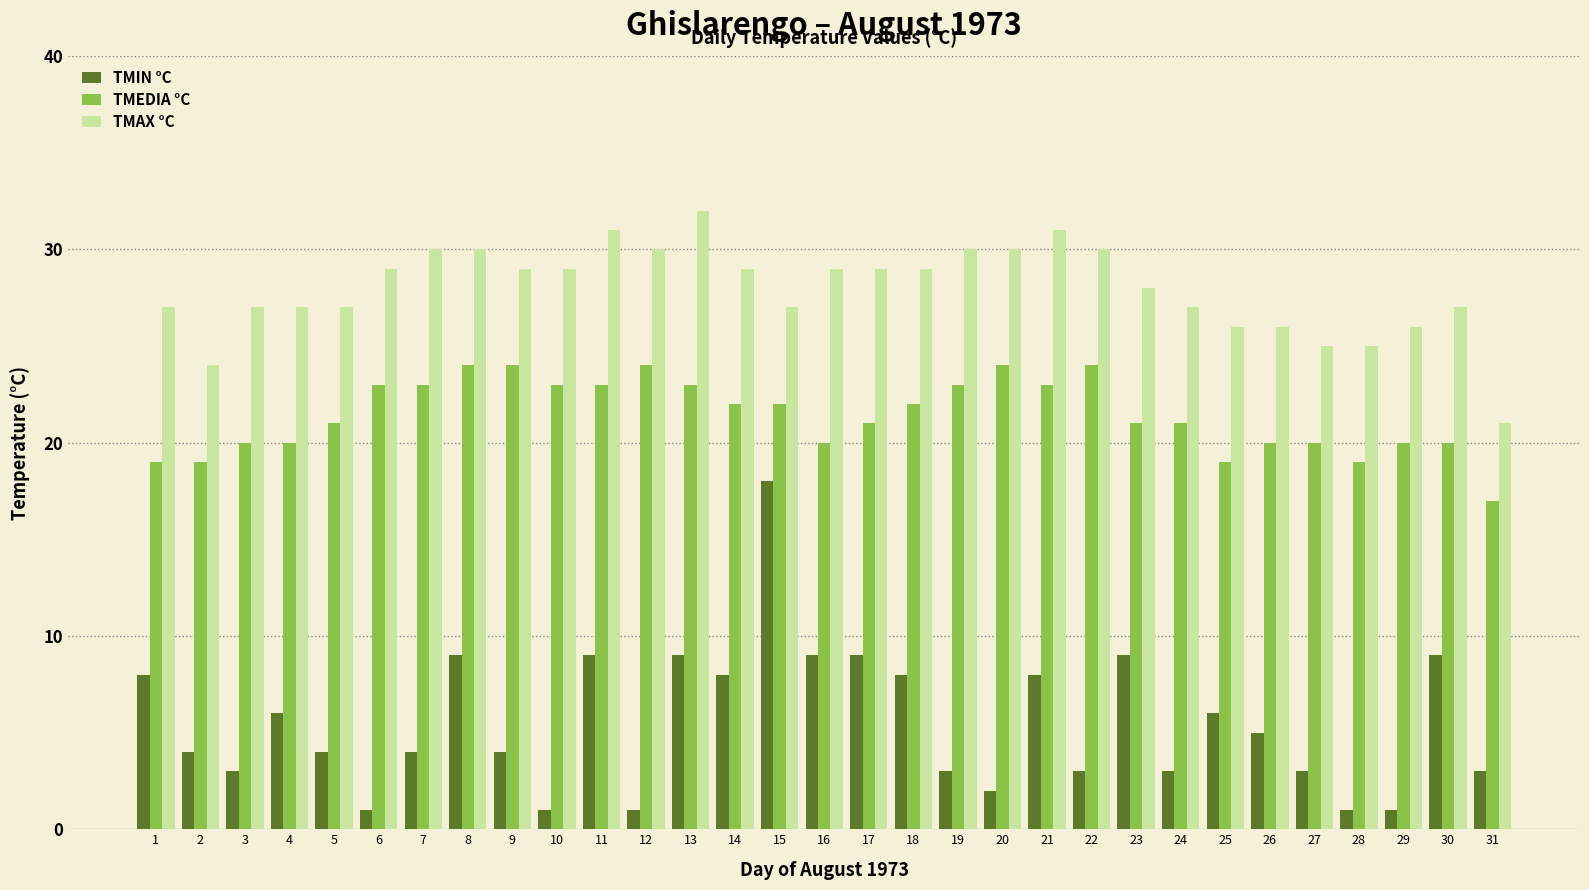

Rank the series at 16 from lowest to highest value.

TMIN °C, TMEDIA °C, TMAX °C